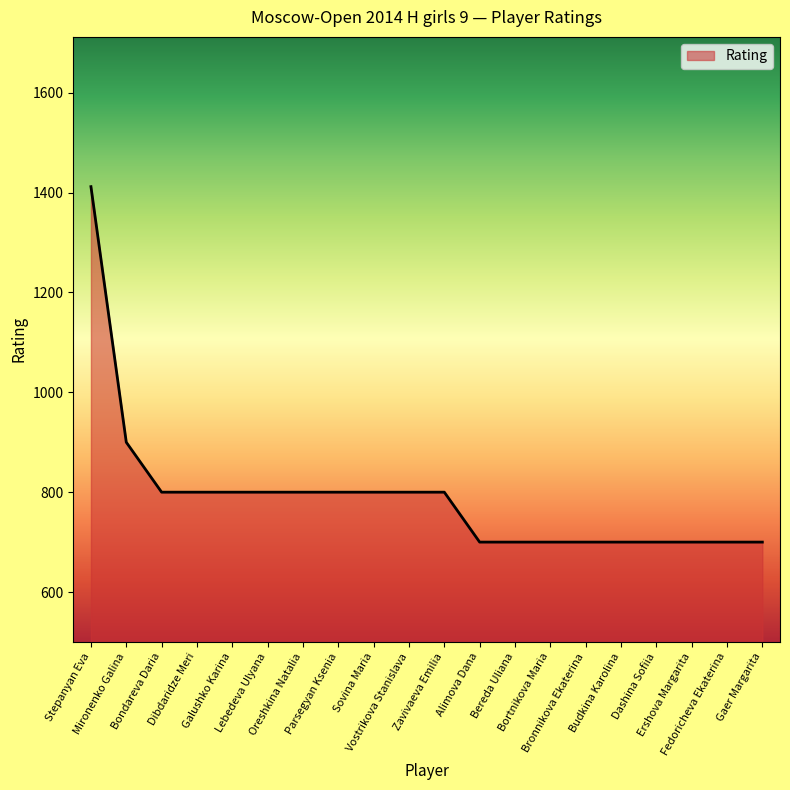

Which has a higher value, Bondareva Daria or Ershova Margarita?

Bondareva Daria